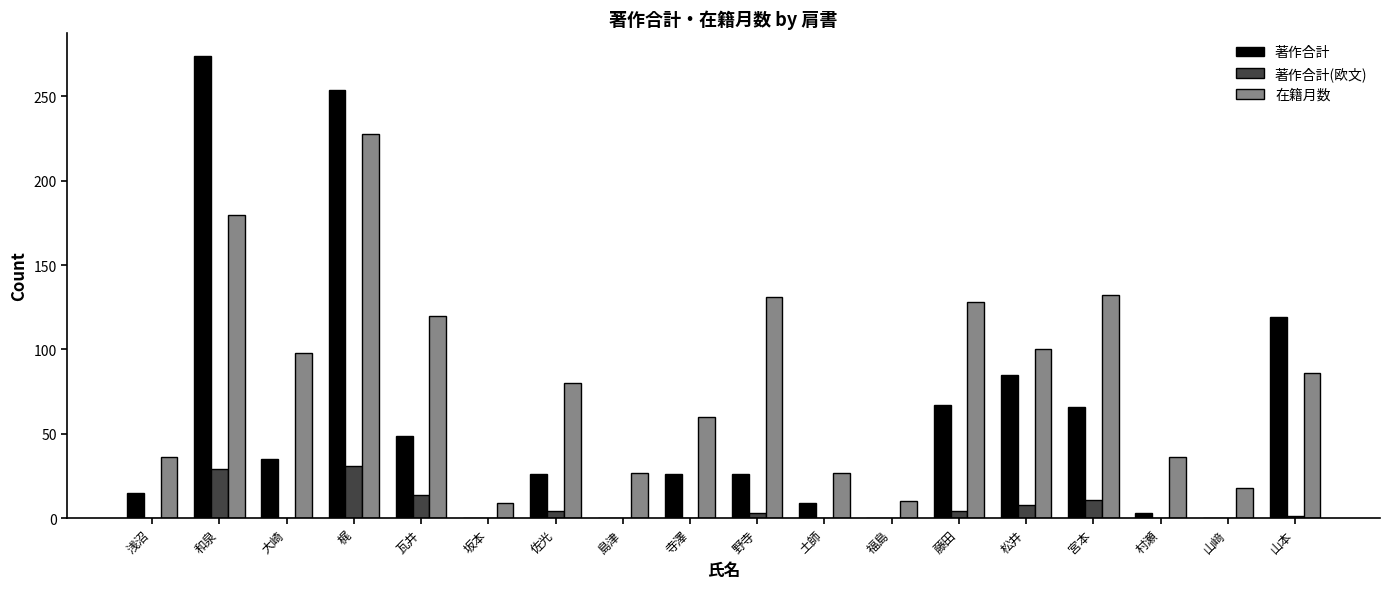

Between 和泉 and 宮本, which series saw the biggest shift?

著作合計